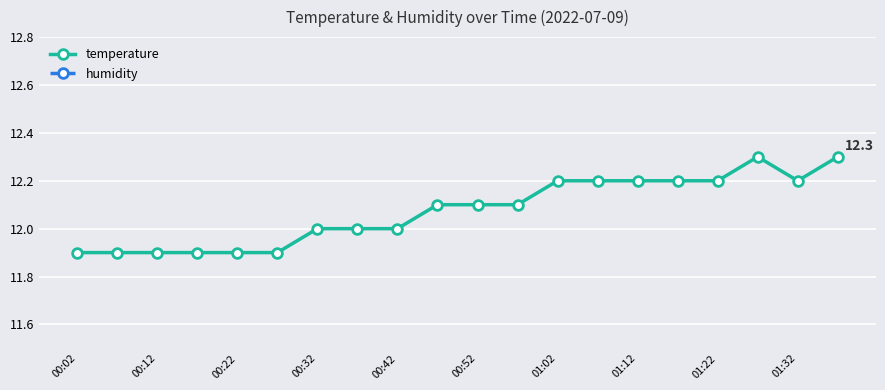

The temperature series shows 16.1 at 00:52. True or false?

False